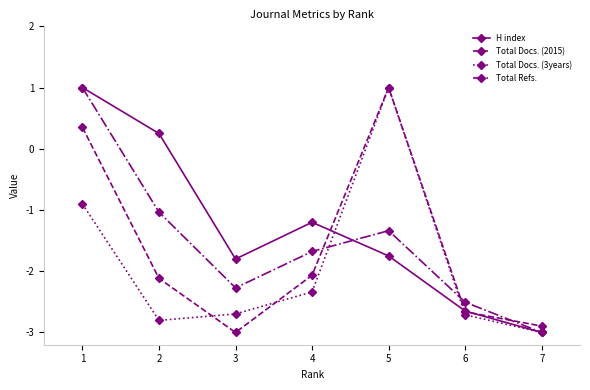

Between 5 and 7, which series saw the biggest shift?

Total Docs. (3years)